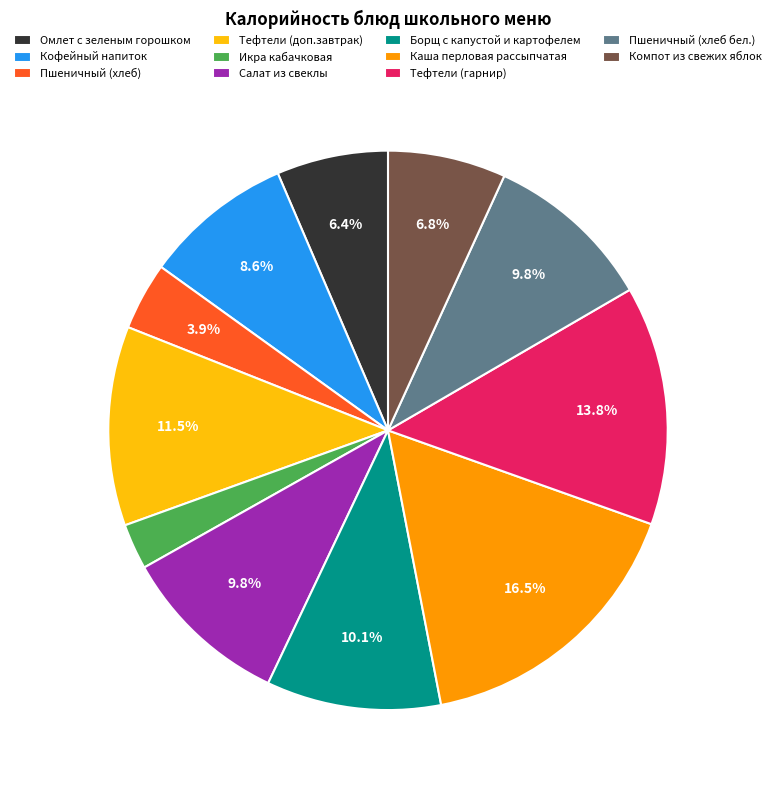

To the nearest percent, what is the average slice percentage?

9%